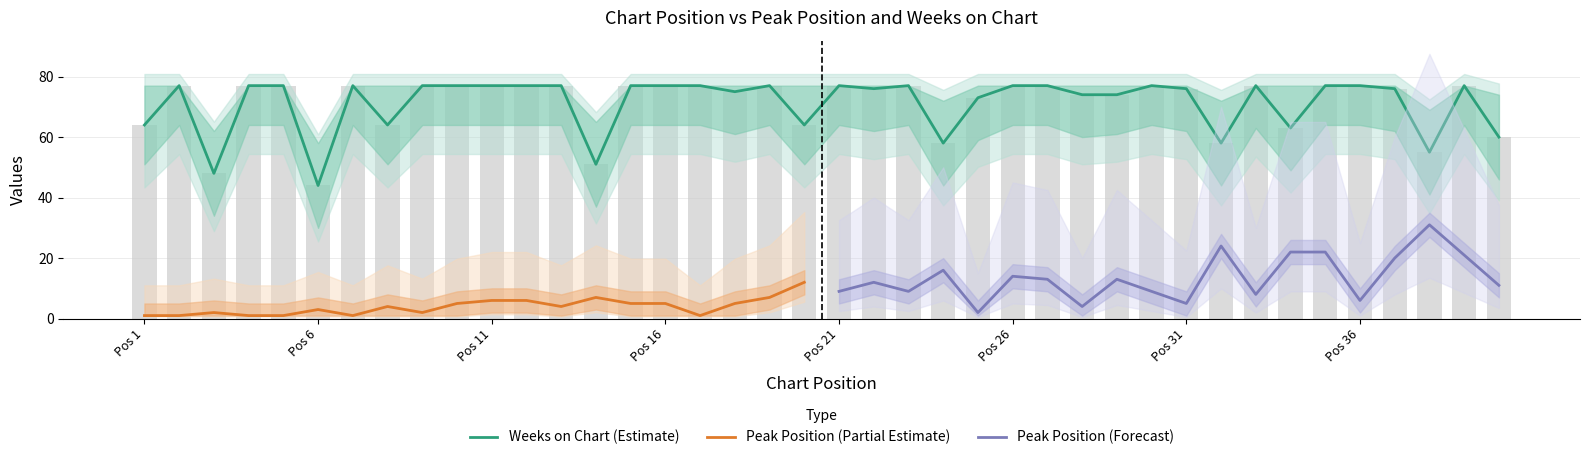

Is the value of Weeks_upper at 10 greater than the value of Weeks_lower at 8?

Yes